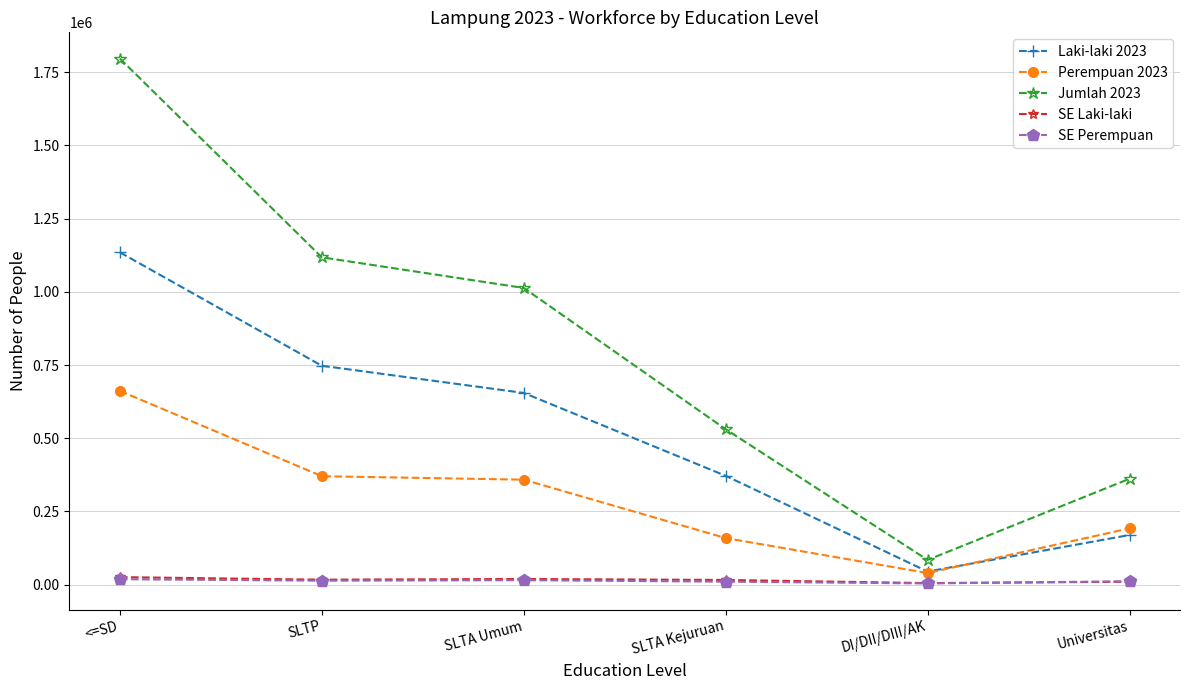

At which label does Laki-laki 2023 reach its peak?

<=SD